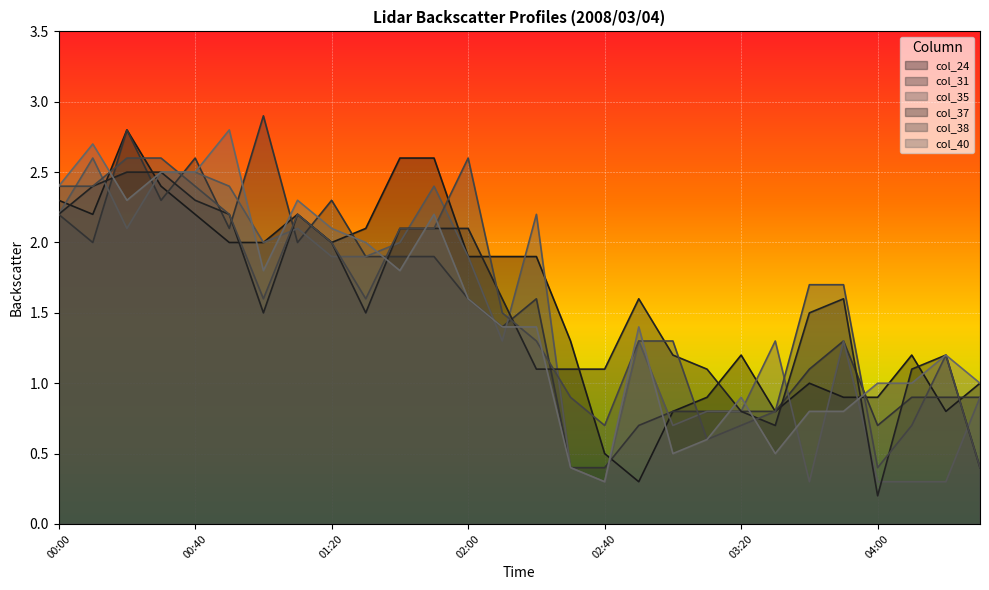

Which series changed the most between 00:30 and 02:40?

col_35